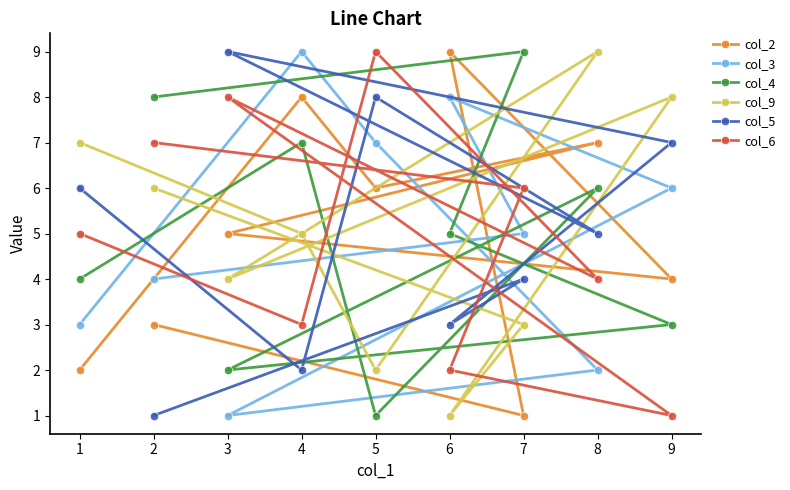

What is the difference between the maximum and minimum values in the col_4 series?

8